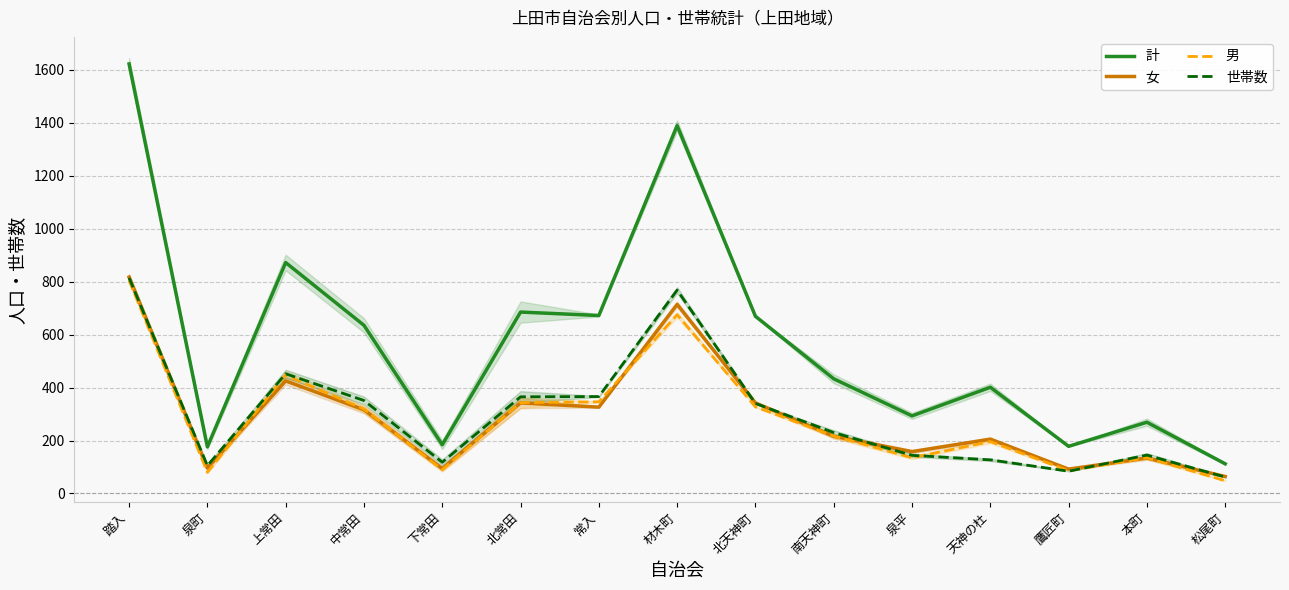

What is the sum of the 男 values at 北天神町 and 南天神町?

544